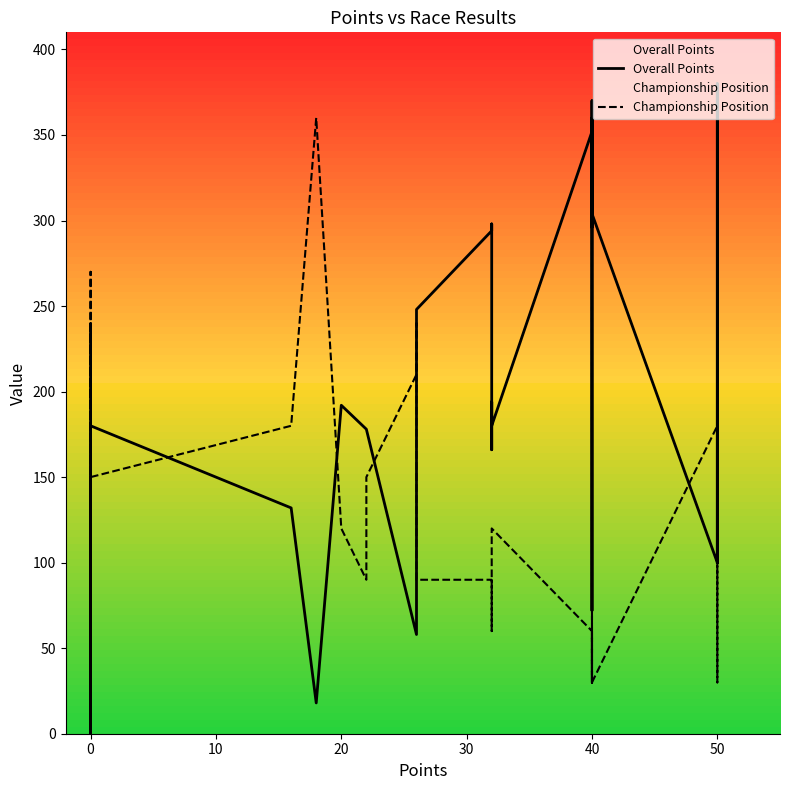

What is the difference between the Championship Position values at 40 and 0?

120